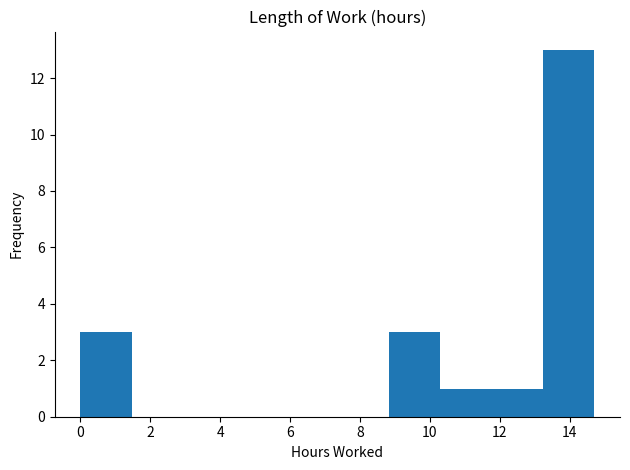

How tall is the bar that spans 10.2 to 11.8 on the x-axis? Neither the bar edges nor the heights are printed on the chart, so give them approximately, as read against the axes.

1